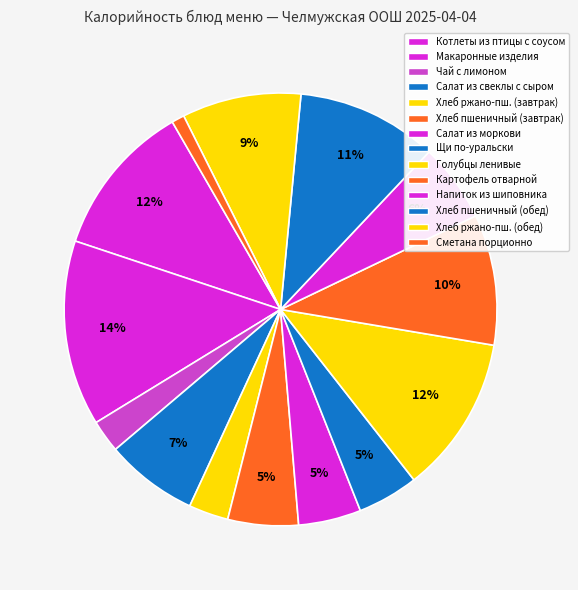

What is the change in value from Салат из свеклы с сыром to Щи по-уральски?

-31.5